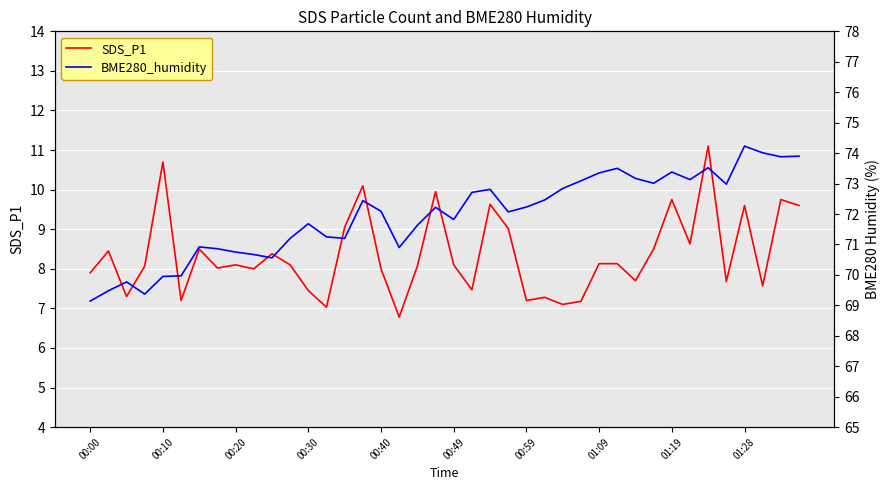

True or false: SDS_P1 has a value of 8.1 at 00:20.

True